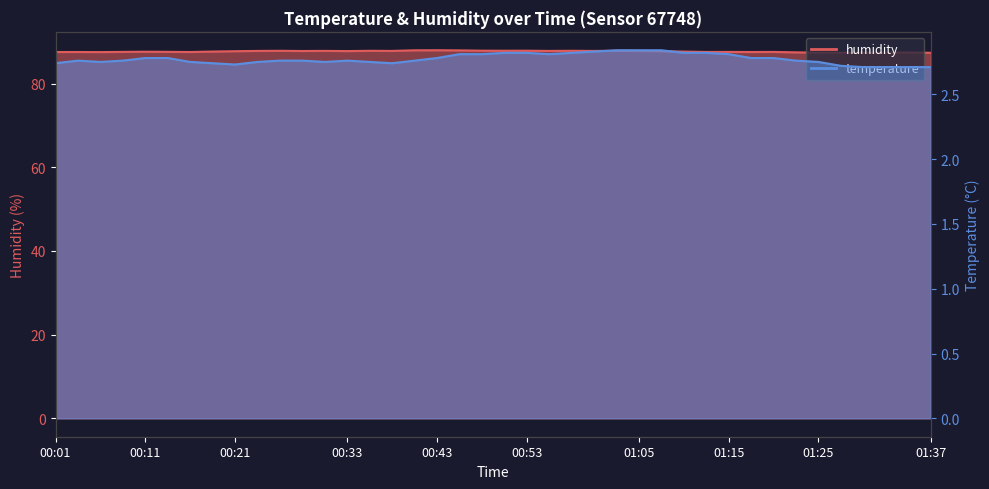

The temperature series shows 3.8 at 01:03. True or false?

False